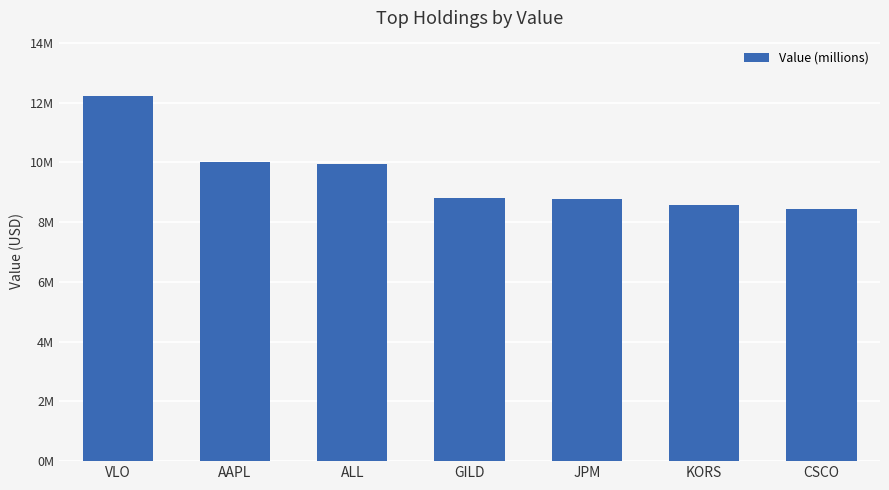

At which category does the chart reach its minimum across all series?

CSCO